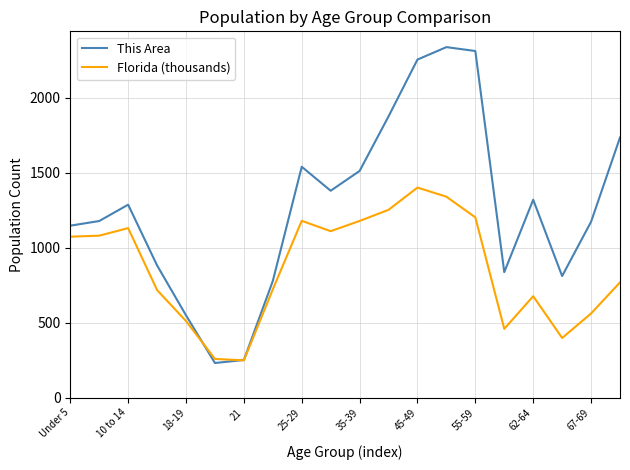

Which series has the largest range (max minus min)?

This Area